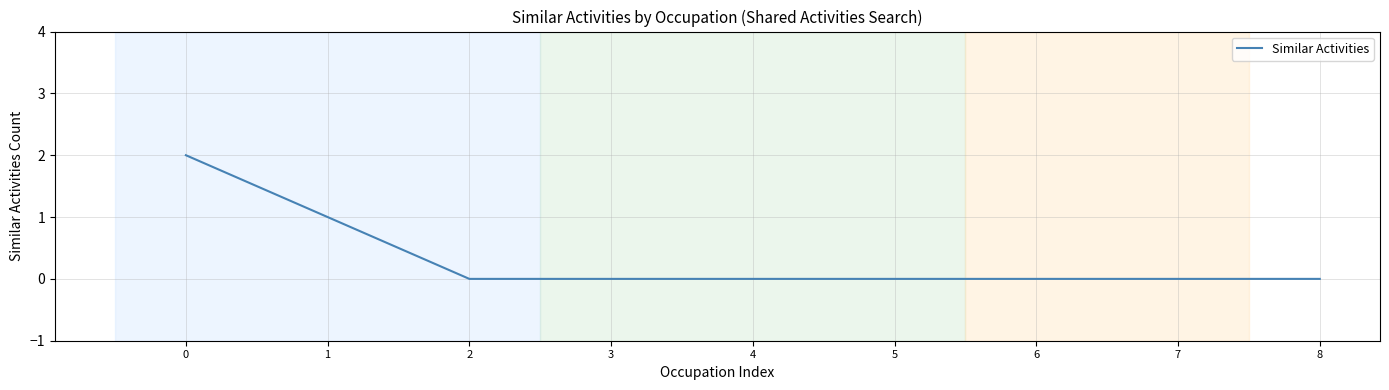

Is it true that the value at 0 is 0?

False